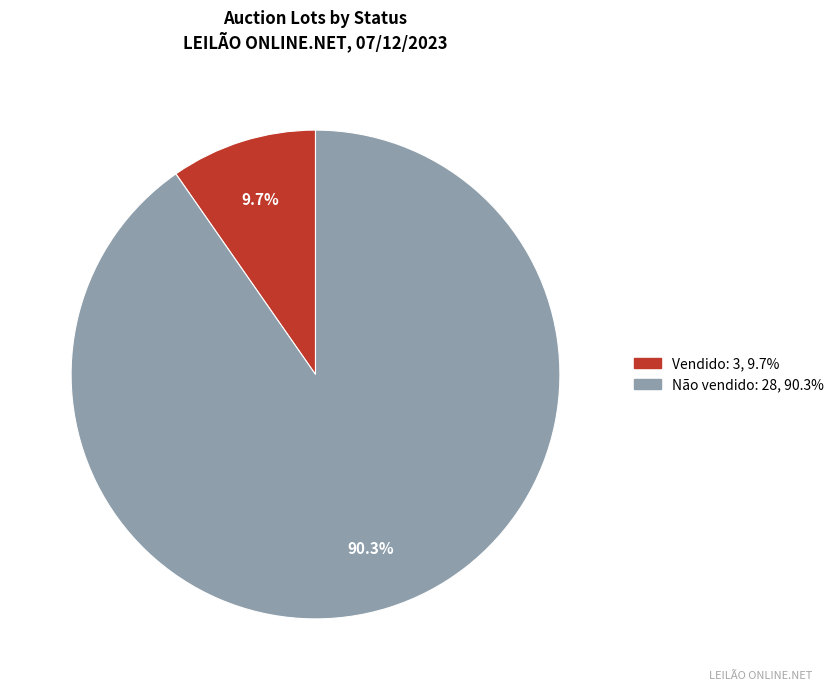

To the nearest percent, what percentage of the pie is Vendido?

10%